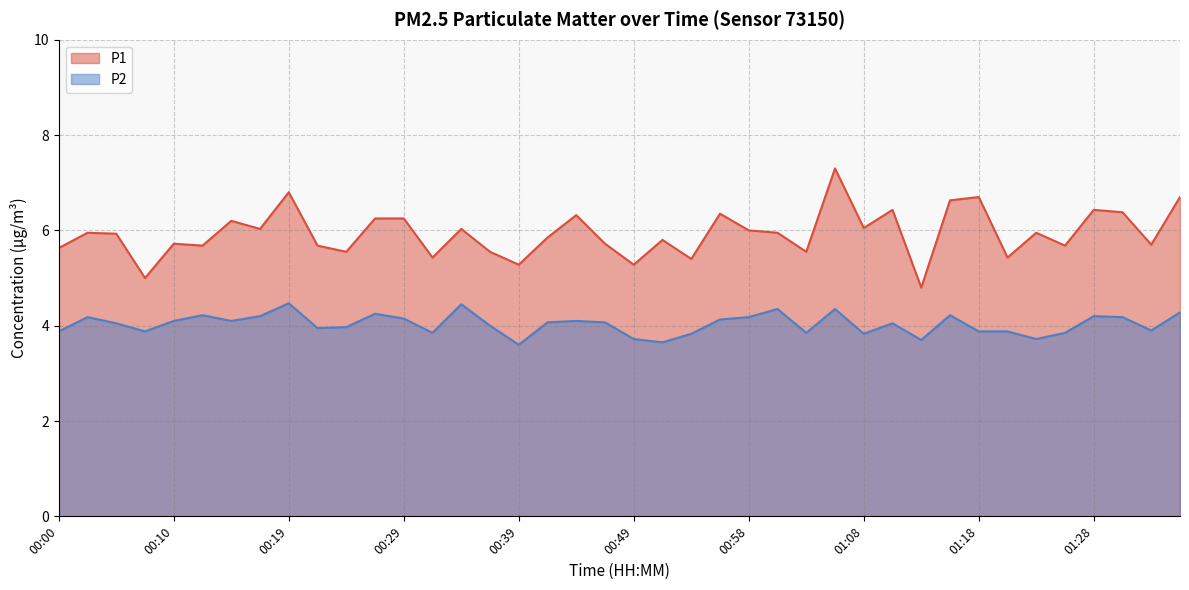

What position from the left is 01:08?

29